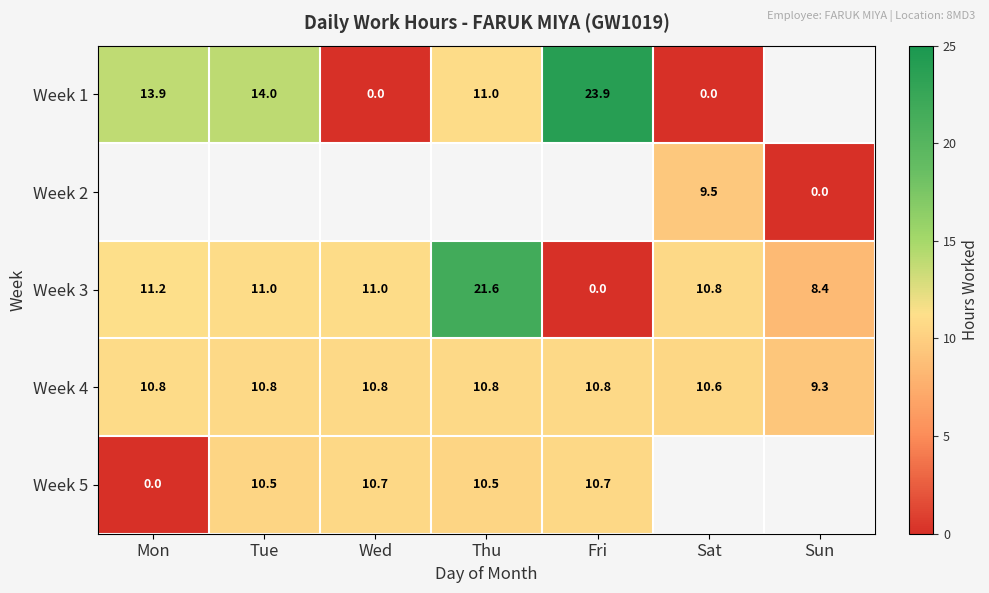

Is the value of Week 3 at Wed greater than the value of Week 4 at Sat?

Yes